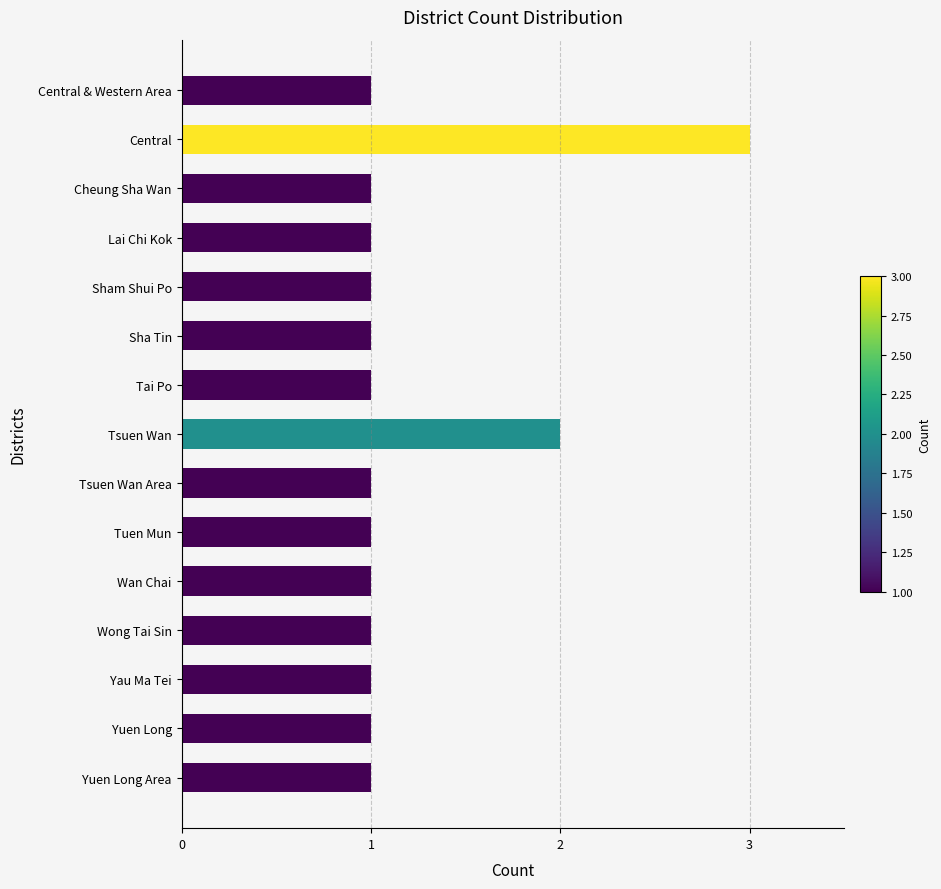

Reading bottom to top, what are all the values shown in this chart?

Yuen Long Area=1	Yuen Long=1	Yau Ma Tei=1	Wong Tai Sin=1	Wan Chai=1	Tuen Mun=1	Tsuen Wan Area=1	Tsuen Wan=2	Tai Po=1	Sha Tin=1	Sham Shui Po=1	Lai Chi Kok=1	Cheung Sha Wan=1	Central=3	Central & Western Area=1